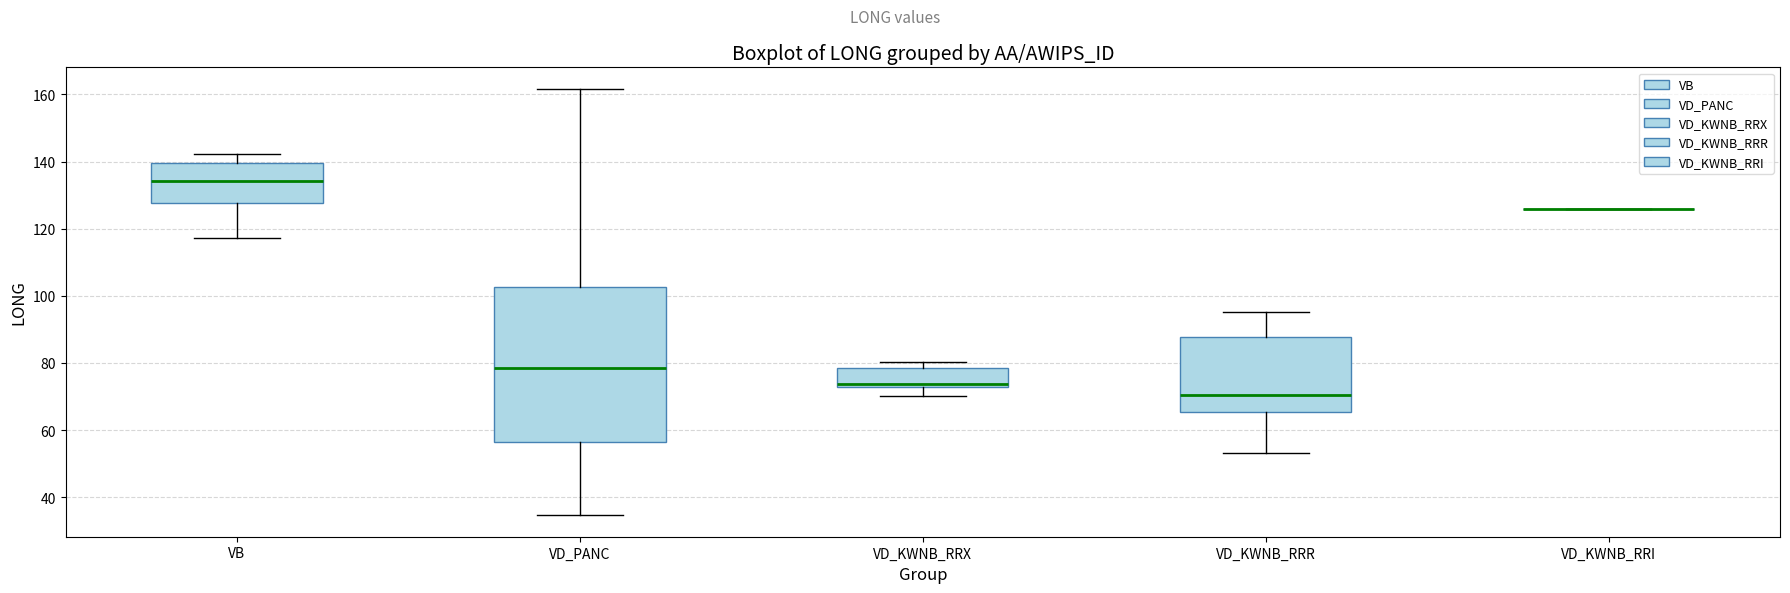

Comparing the boxes themselves (not the whiskers), which one is the tallest?

VD_PANC